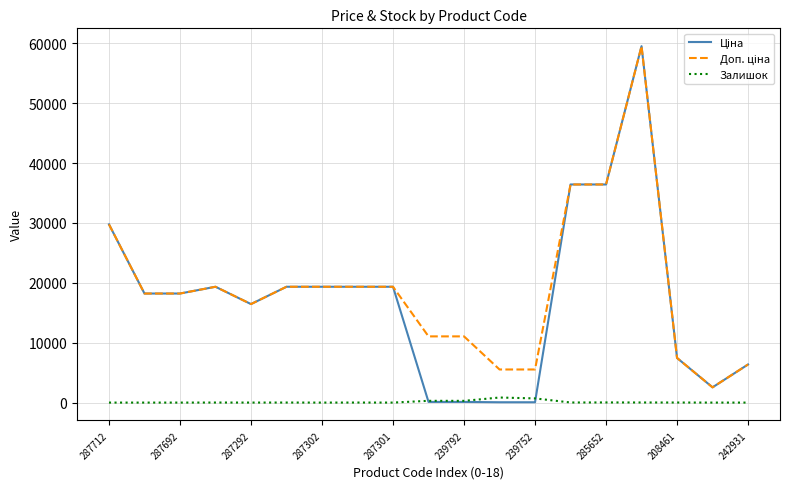

What is the greatest value displayed?

59523.0